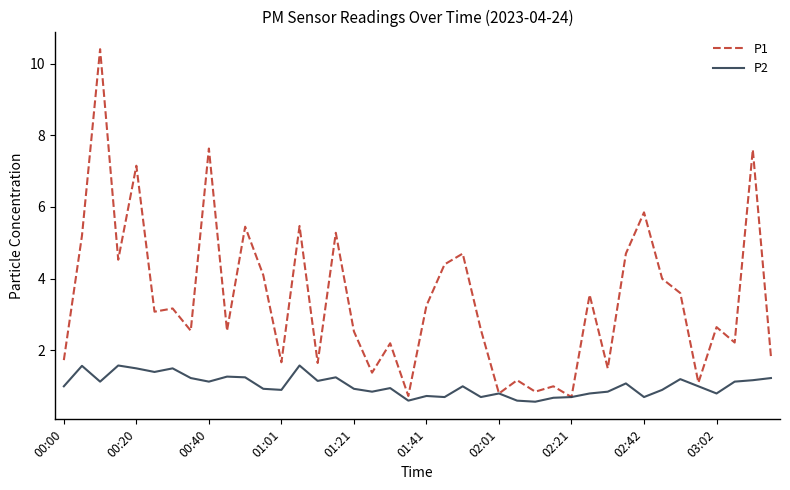

Rank the series by their average value, from highest to lowest.

P1, P2